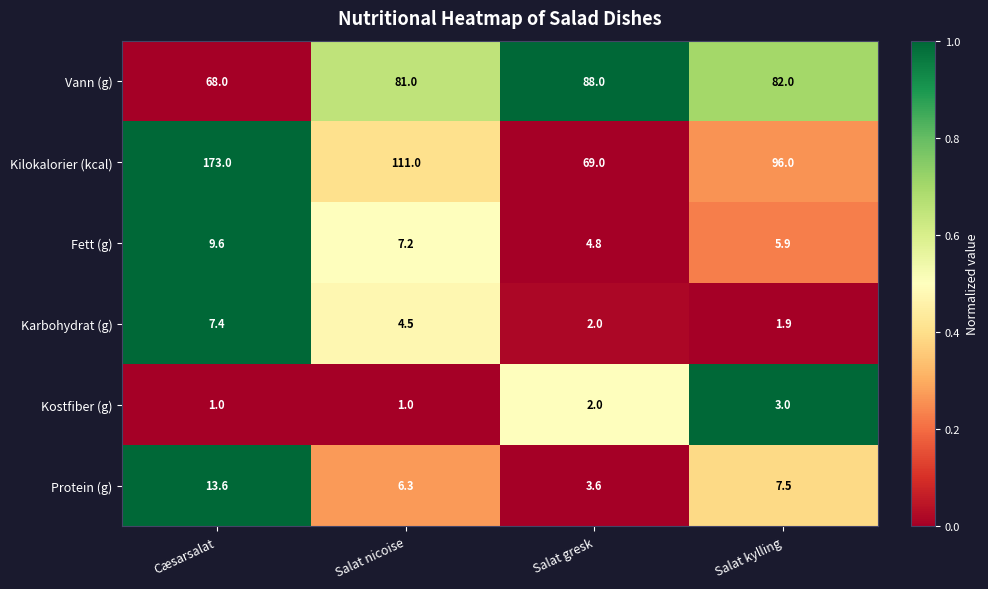

What is the total value across all series at Salat kylling?

196.3